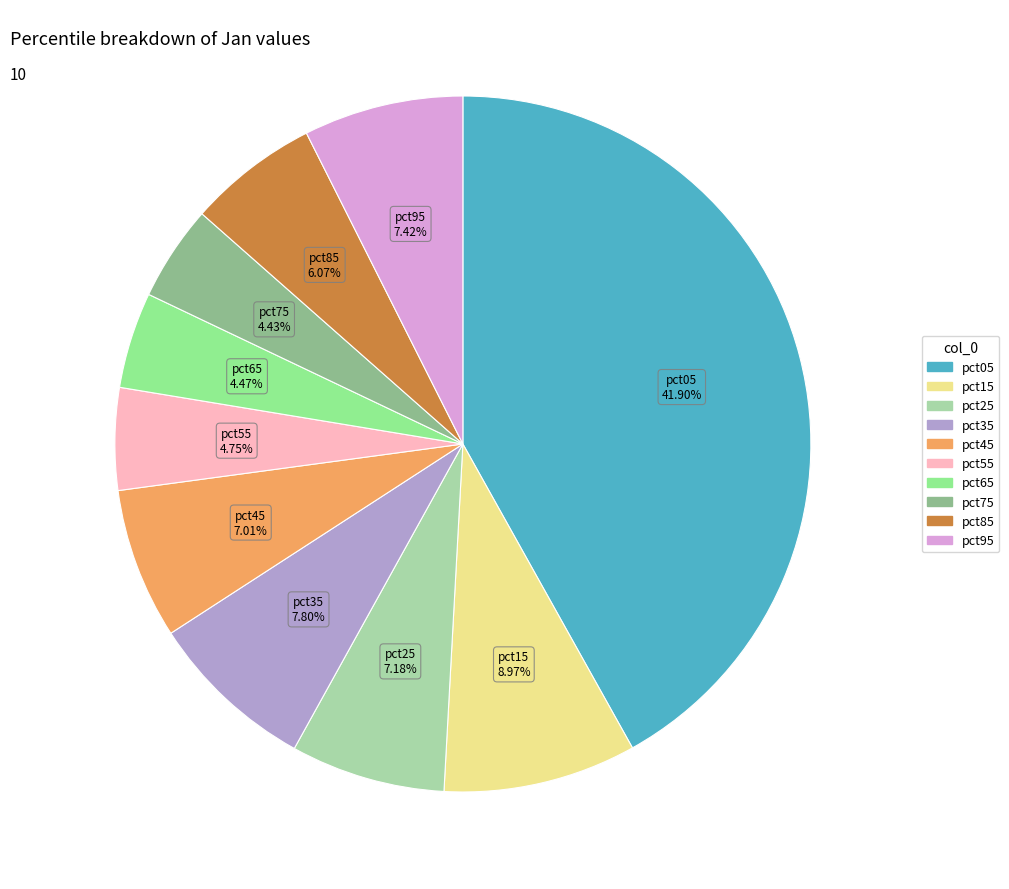

How many slices are in this pie chart?

10